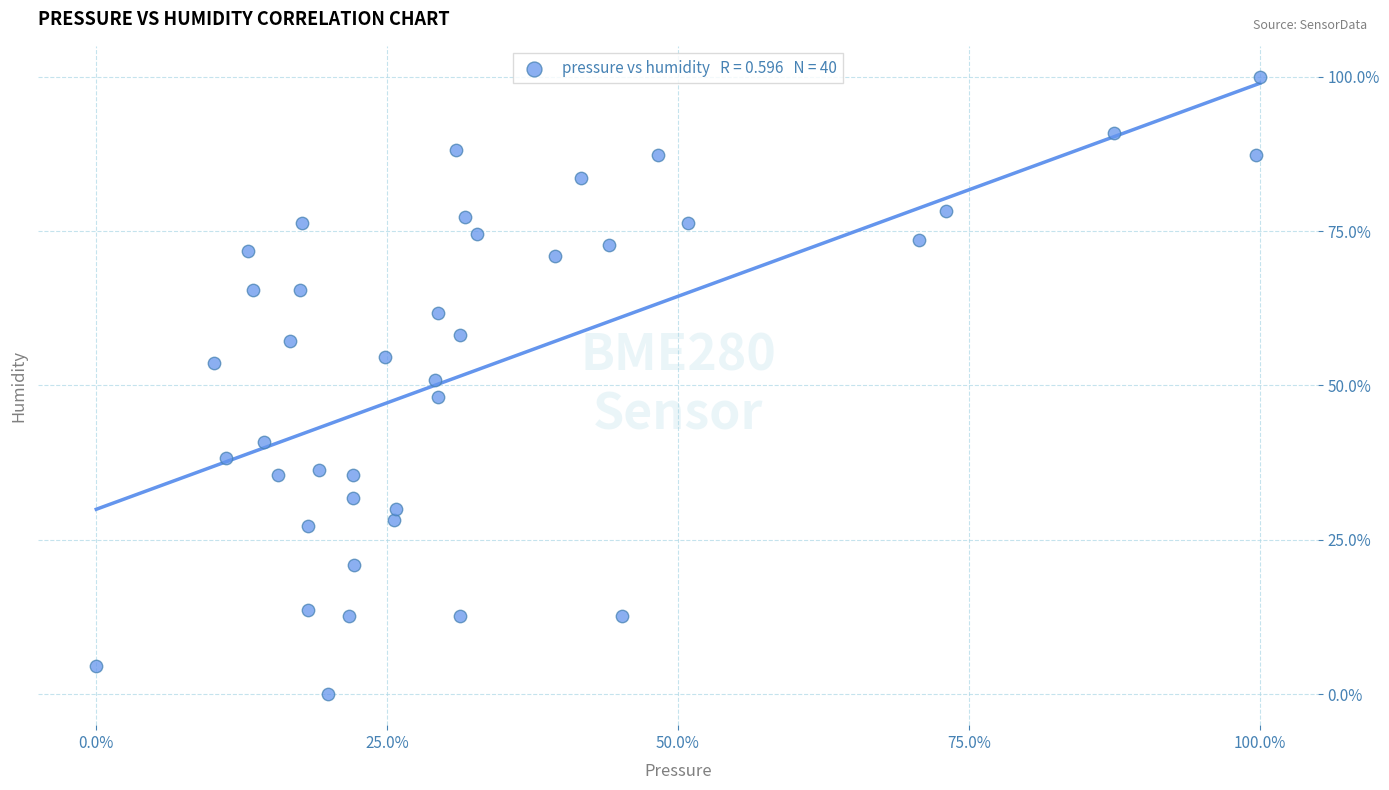

What is the range of X values (max minus min)?

100.0